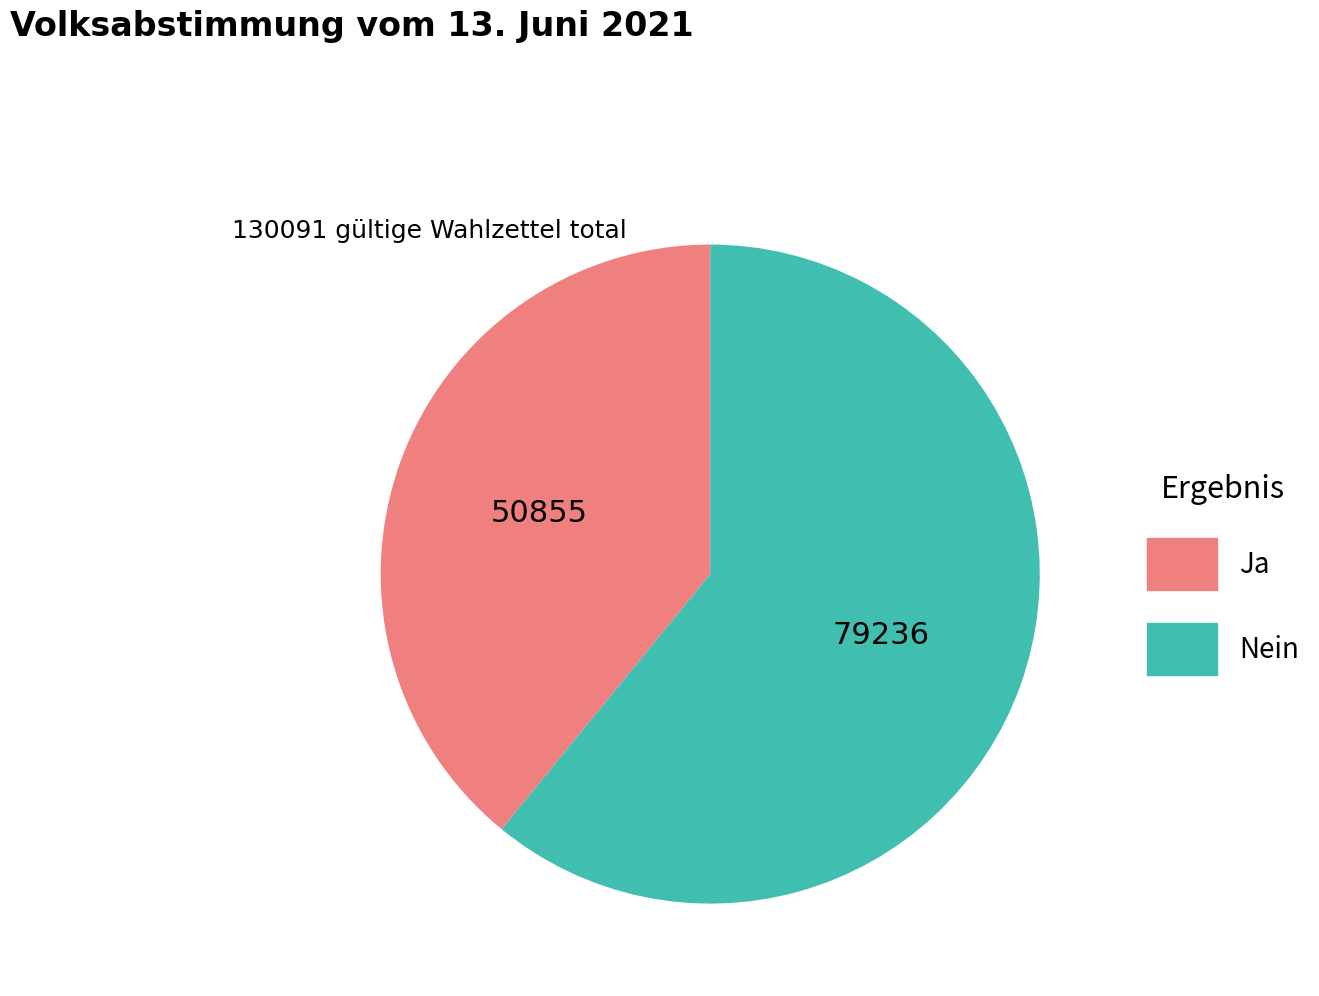

Rank the categories by value from highest to lowest.

Nein, Ja